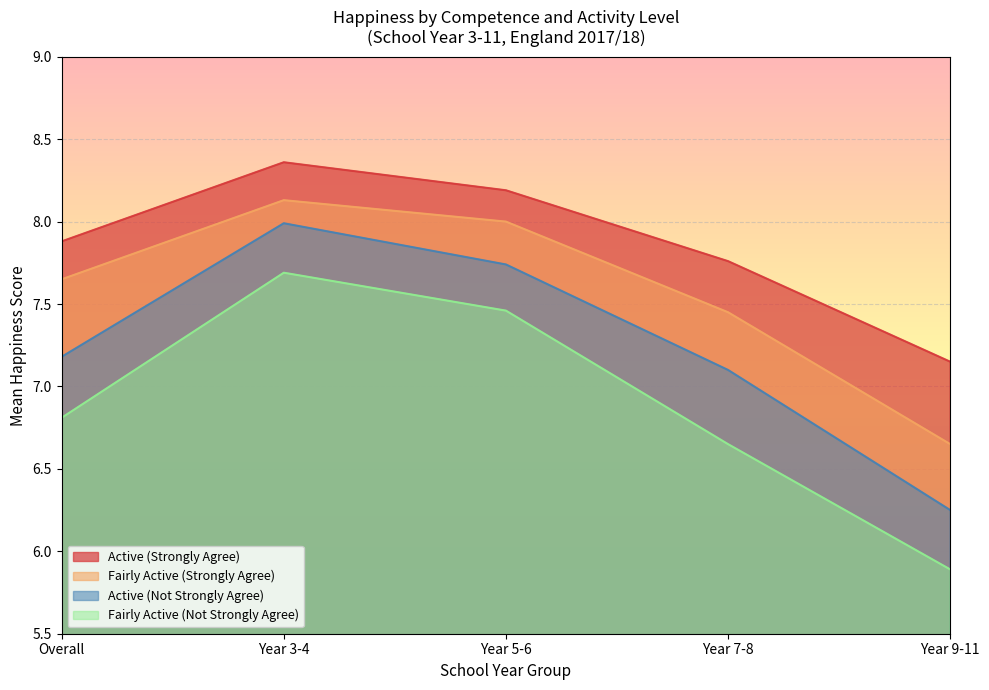

What is the maximum value for Fairly Active (Not Strongly Agree)?

7.7